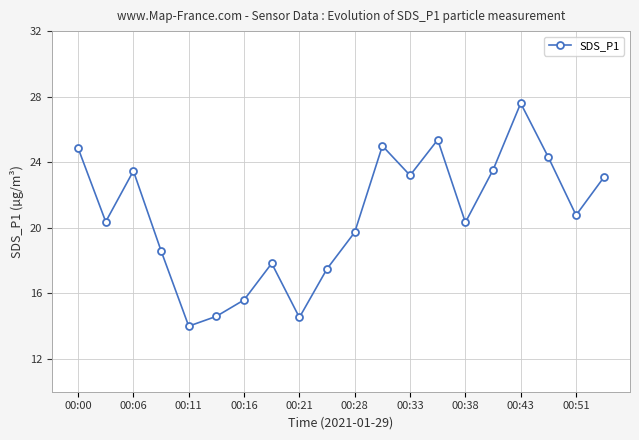

What is the sum of all values?

414.3